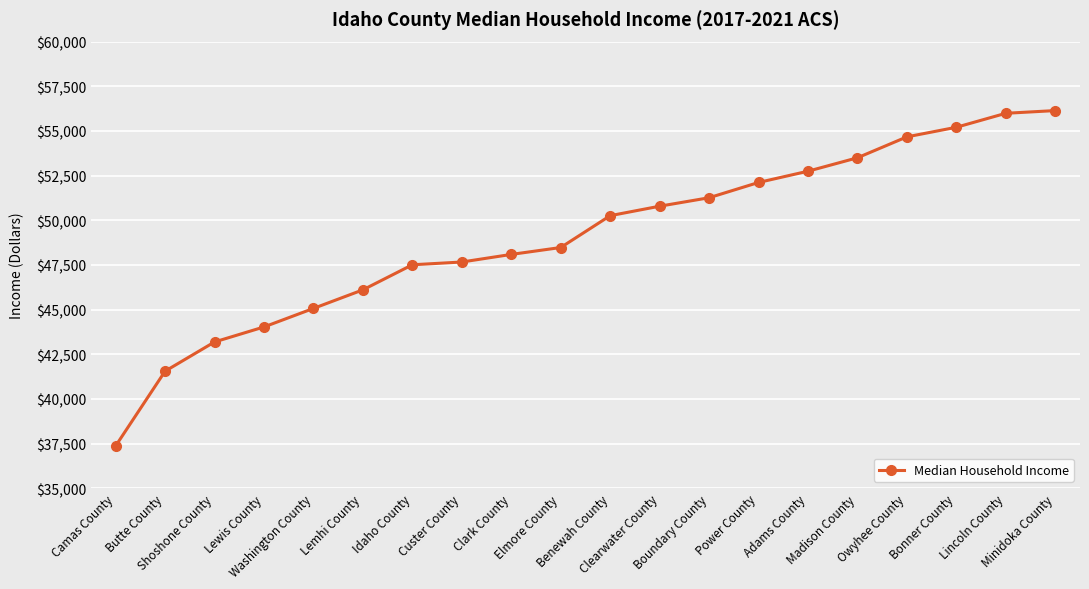

What is the smallest value displayed?

37367